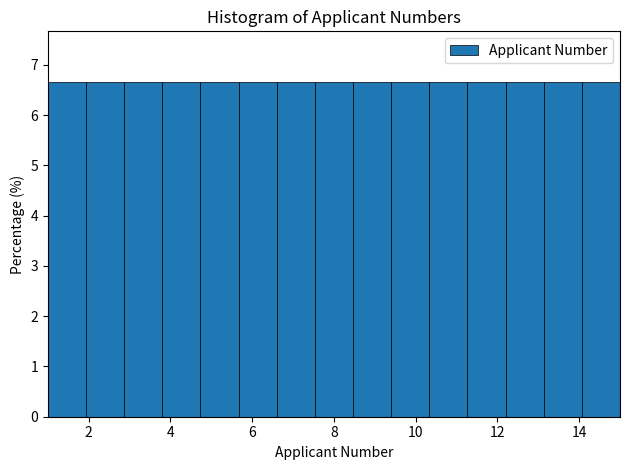

Reading left to right, list every bar in this chart as the range it spans on the x-axis followed by its height. Neither the bar edges nor the heights are printed on the chart, so give them approximately, as read against the axes.

1.0 to 2.0: 6.7
2.0 to 2.8: 6.7
2.8 to 3.8: 6.7
3.8 to 4.8: 6.7
4.8 to 5.6: 6.7
5.6 to 6.6: 6.7
6.6 to 7.6: 6.7
7.6 to 8.4: 6.7
8.4 to 9.4: 6.7
9.4 to 10.4: 6.7
10.4 to 11.2: 6.7
11.2 to 12.2: 6.7
12.2 to 13.2: 6.7
13.2 to 14.0: 6.7
14.0 to 15.0: 6.7